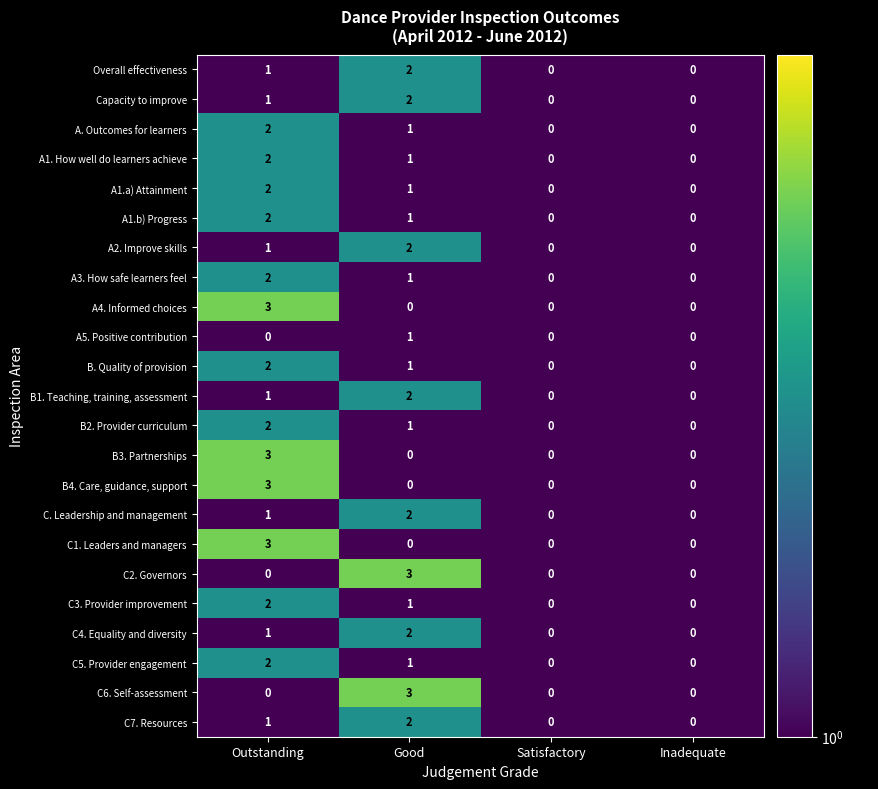

At how many categories does at least one series exceed 2?

2